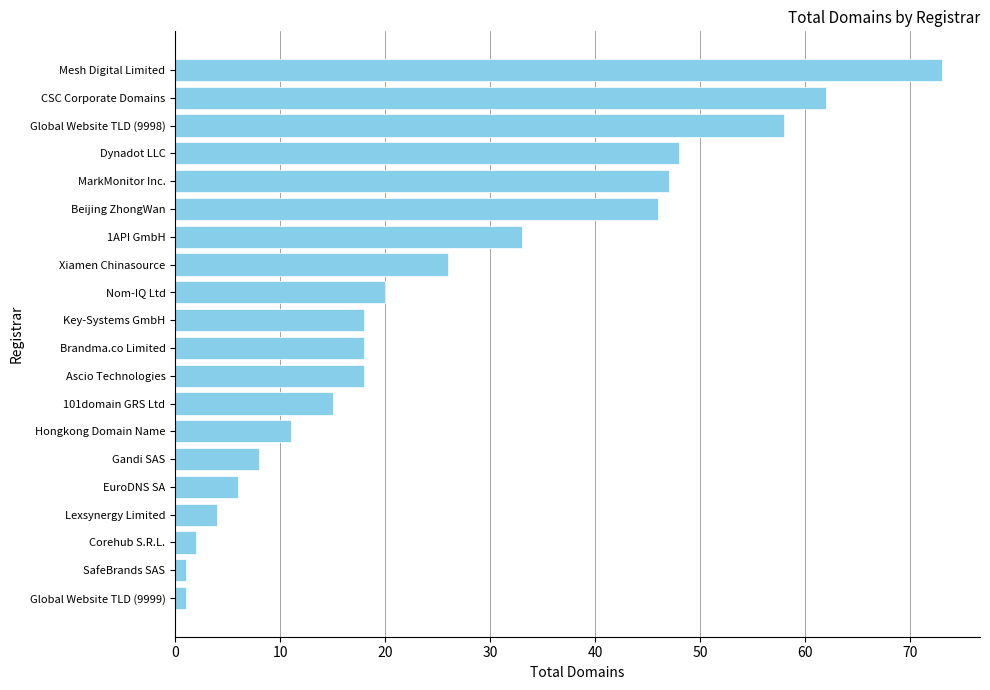

What is the average value?

26